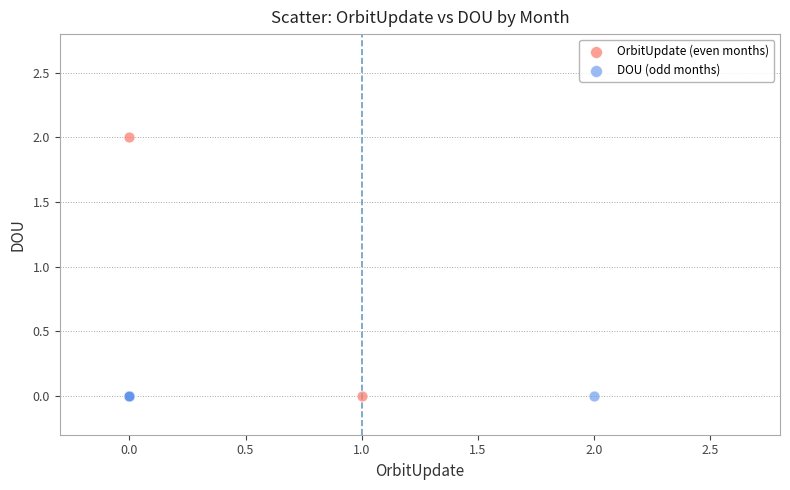

Which series contains the highest Y value?

OrbitUpdate (even months)